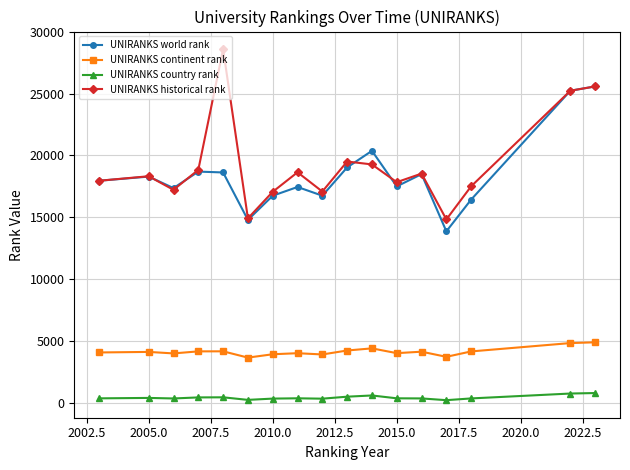

True or false: UNIRANKS continent rank has more than 1 interior local peaks.

True